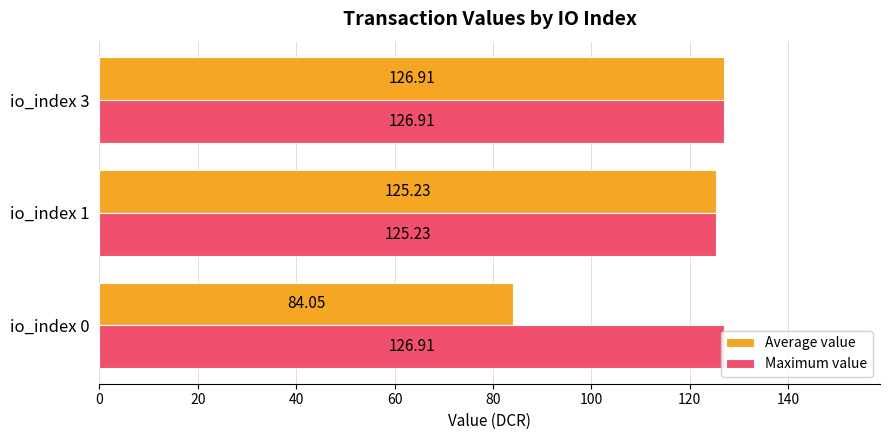

How many values in the Maximum value series are below 126?

1